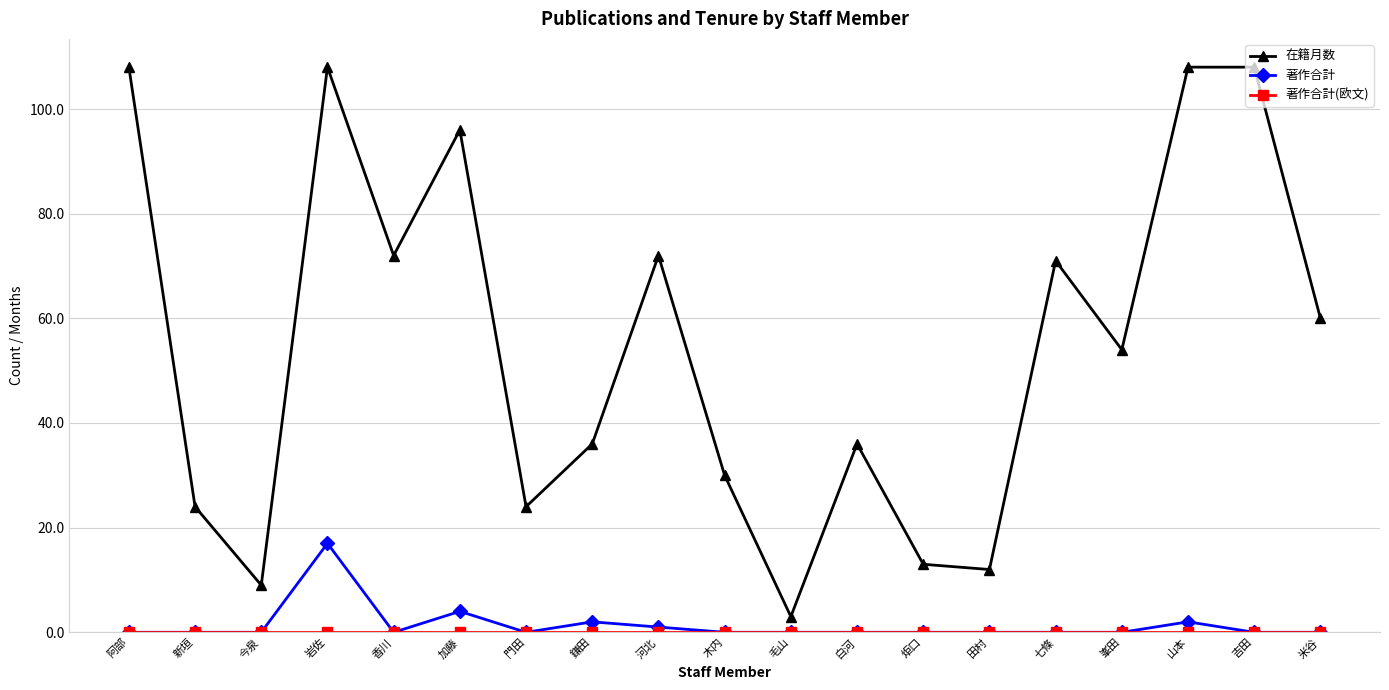

What is the maximum value shown in the chart?

108